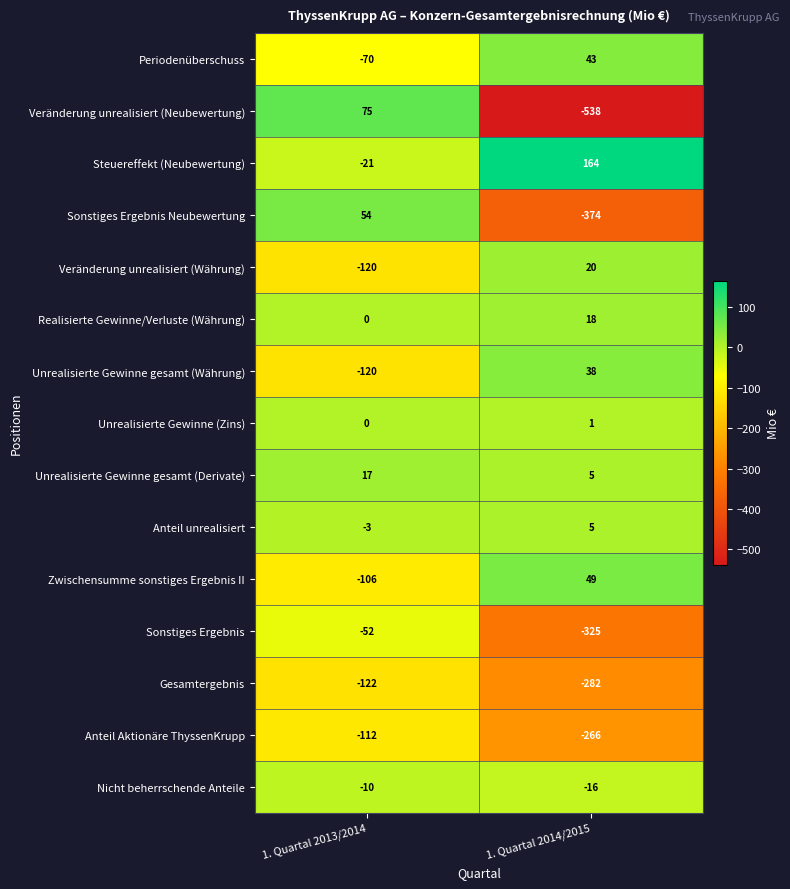

At which label is Veränderung unrealisiert (Neubewertung) closest to -231?

1. Quartal 2013/2014